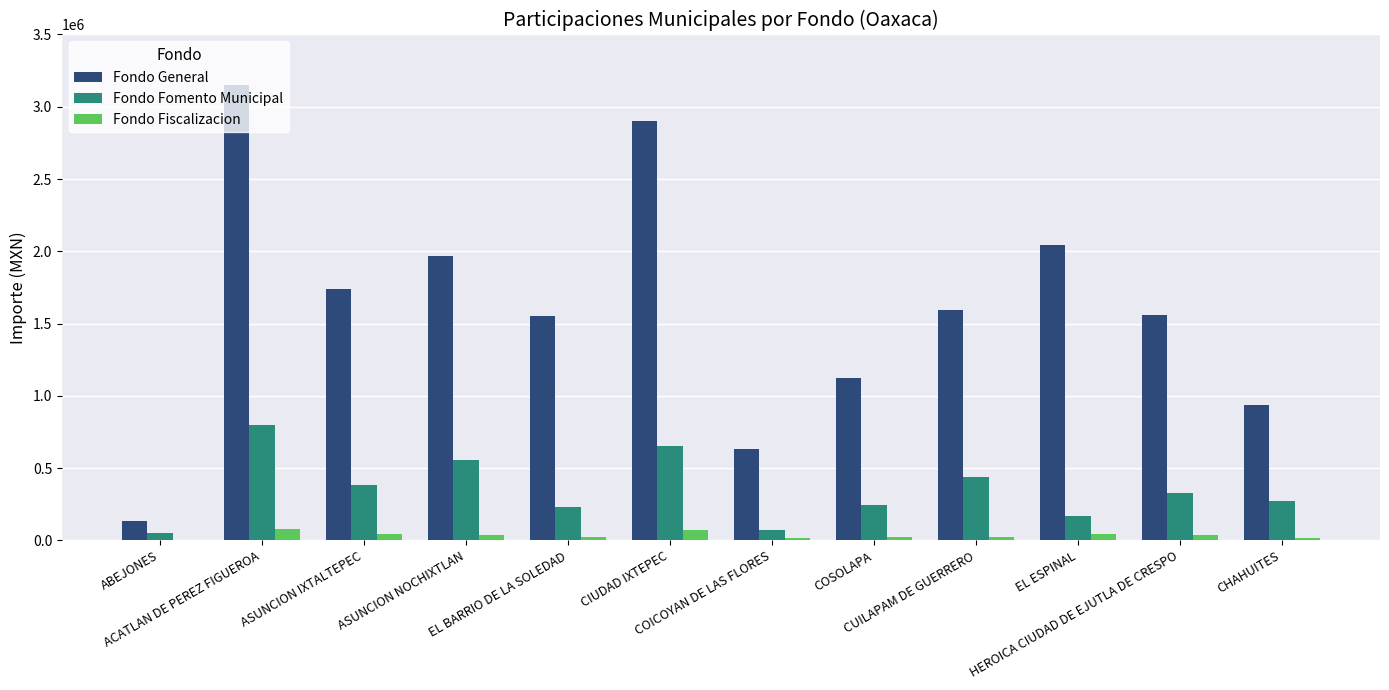

What is the difference between the Fondo Fomento Municipal values at CIUDAD IXTEPEC and ACATLAN DE PEREZ FIGUEROA?

141928